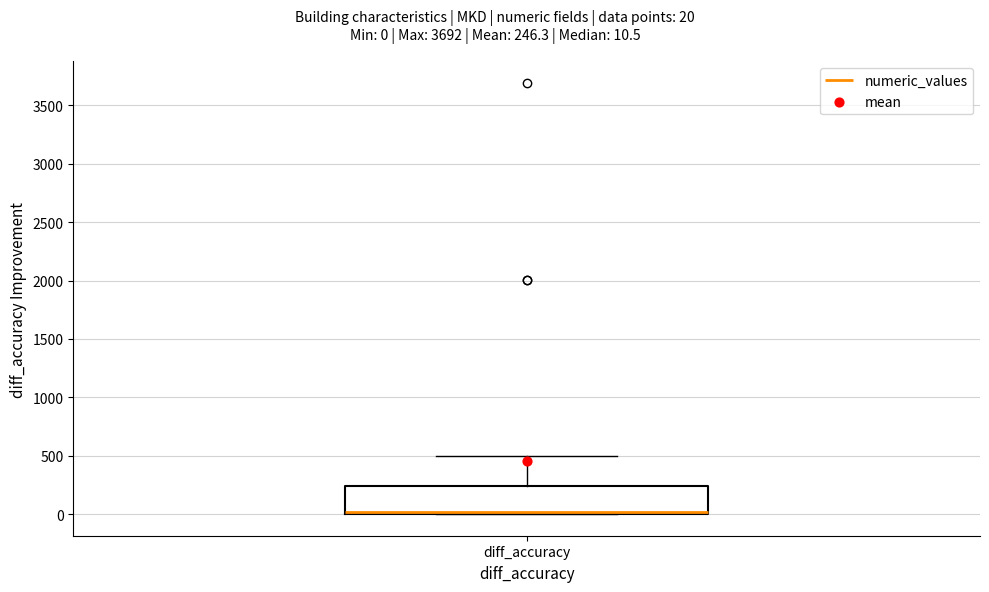

Where does the upper whisker of the box for diff_accuracy end on the y-axis? The values are not printed on the chart, so give them approximately, as read against the axis.

500